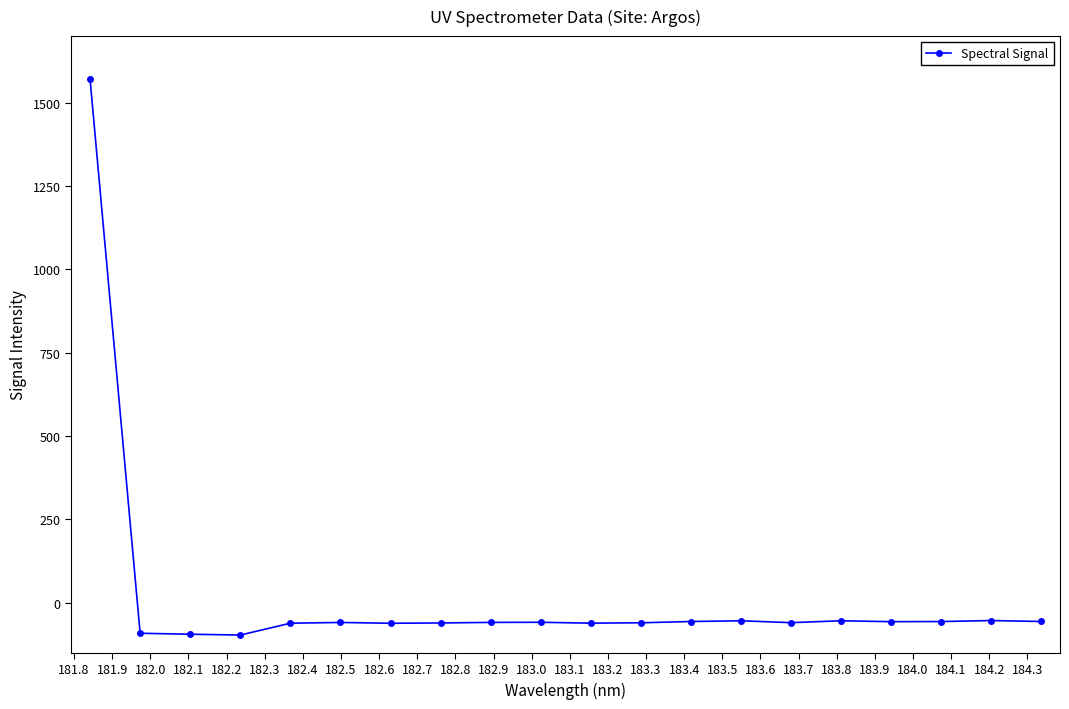

What is the value of the 6th point from the left?

-58.9